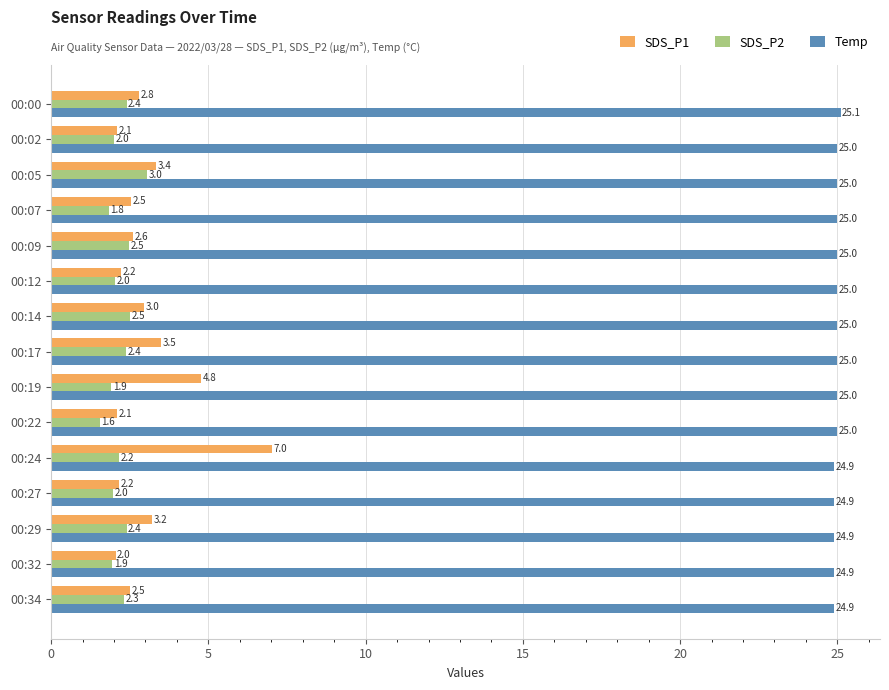

What is the greatest value displayed?

25.1